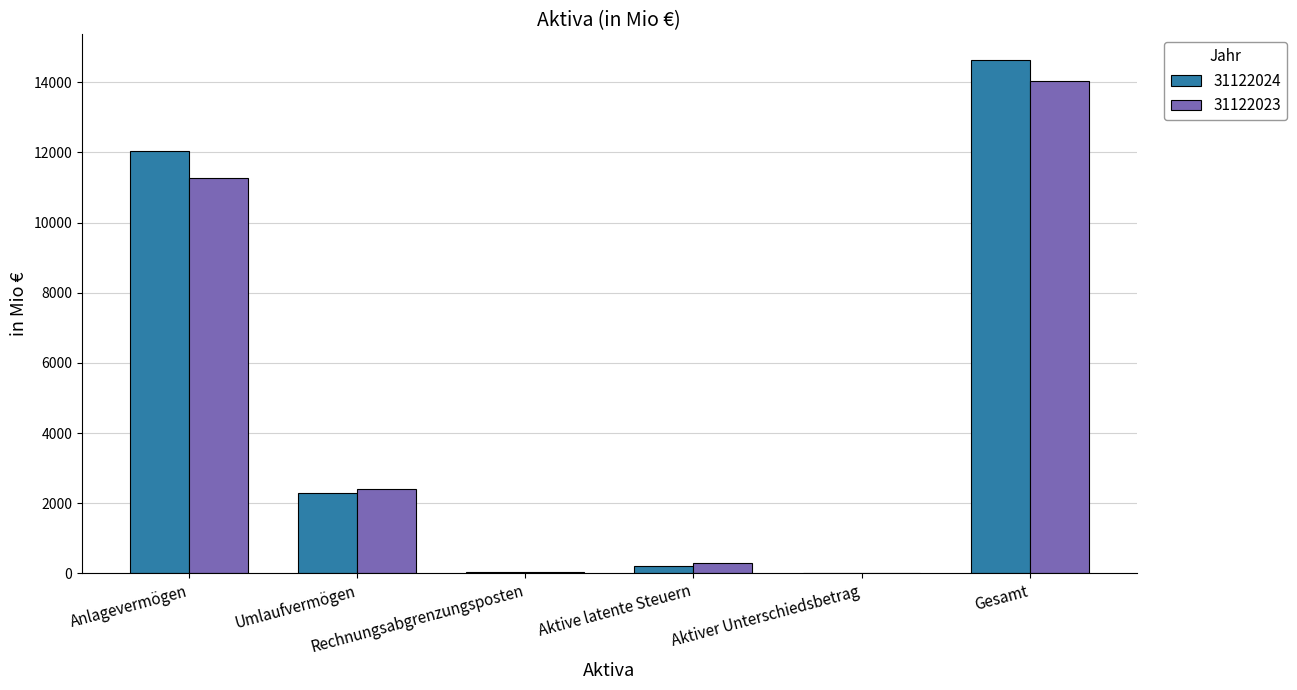

What is the total value across all series at Anlagevermögen?

23323.7